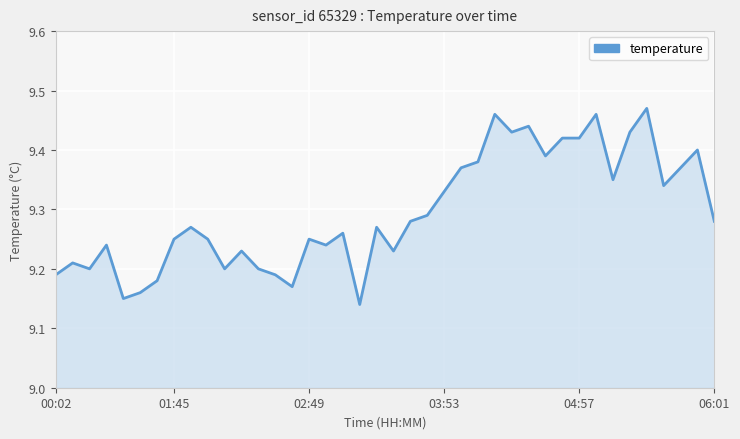

What is the difference between the maximum and minimum values?

0.3